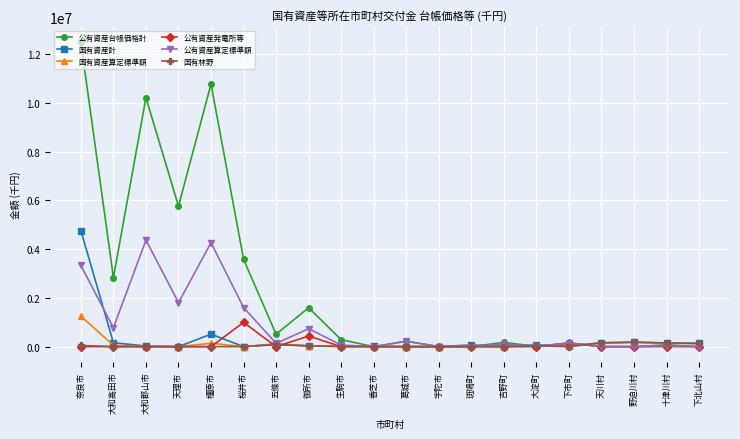

Which category has the highest value in the 国有資産算定標準額 series?

奈良市